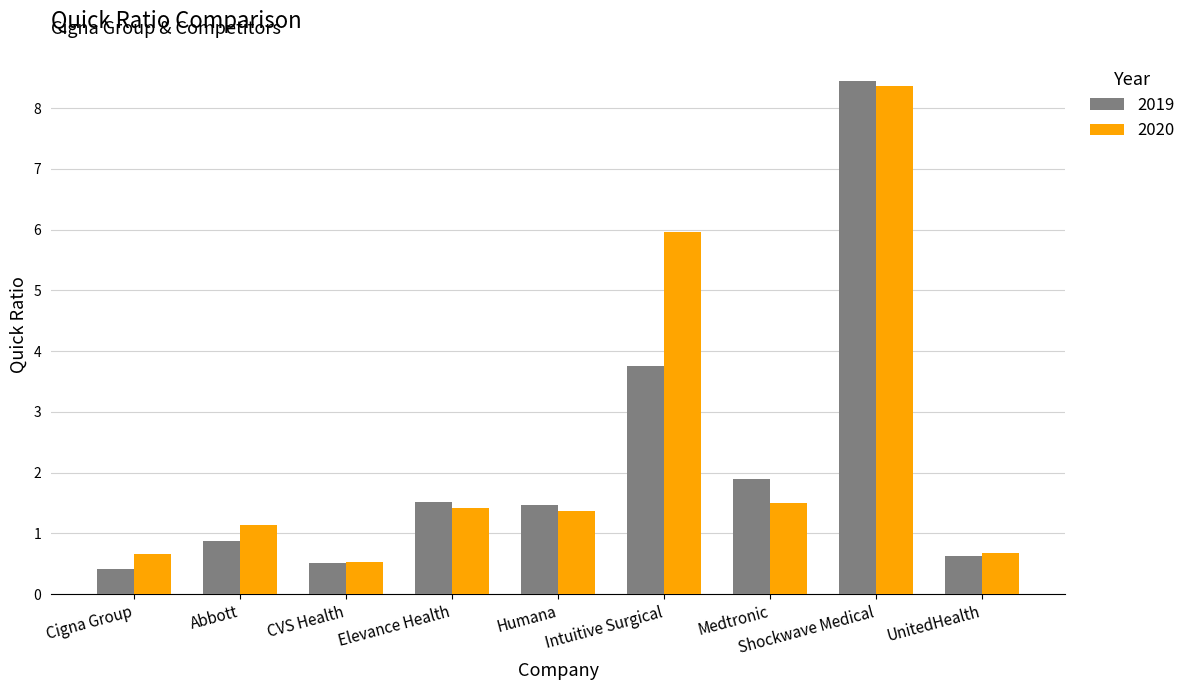

What value does the 2019 series have at Intuitive Surgical?

3.8